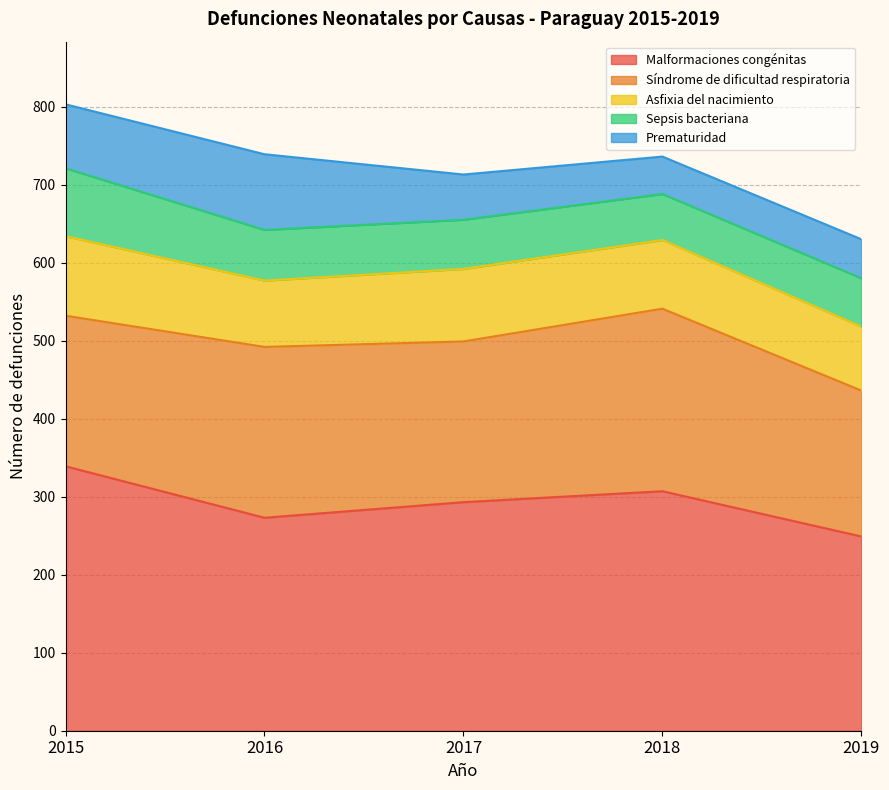

At which label does Sepsis bacteriana first exceed 63?

2015